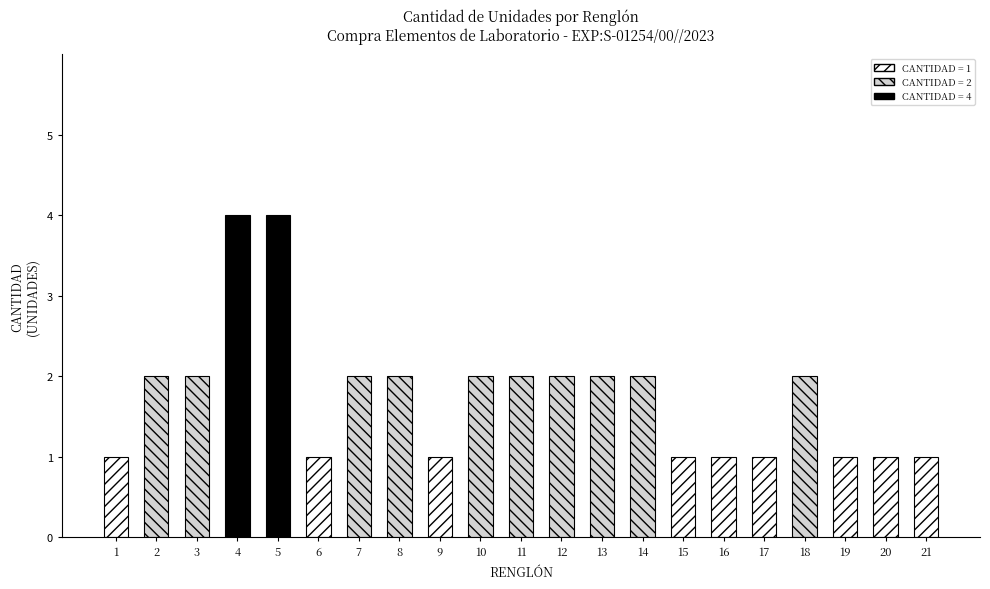

Does the chart contain stacked bars?

No